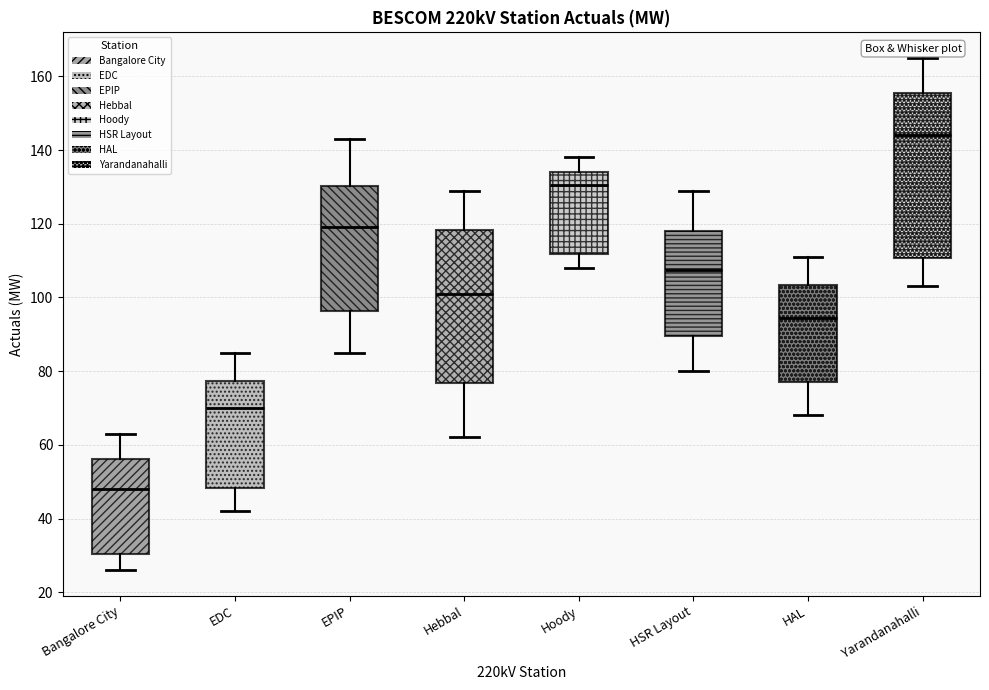

Reading left to right, read every box against the y-axis: the position of its median line, the range the box covers, and the ends of its whiskers. The values are not printed on the chart, so give them approximately, as read against the axis.

Bangalore City: median 48, box 30 to 56, whiskers 26 to 64
EDC: median 70, box 48 to 78, whiskers 42 to 86
EPIP: median 120, box 96 to 130, whiskers 86 to 144
Hebbal: median 102, box 76 to 118, whiskers 62 to 130
Hoody: median 130, box 112 to 134, whiskers 108 to 138
HSR Layout: median 108, box 90 to 118, whiskers 80 to 130
HAL: median 94, box 78 to 104, whiskers 68 to 112
Yarandanahalli: median 144, box 110 to 156, whiskers 104 to 166